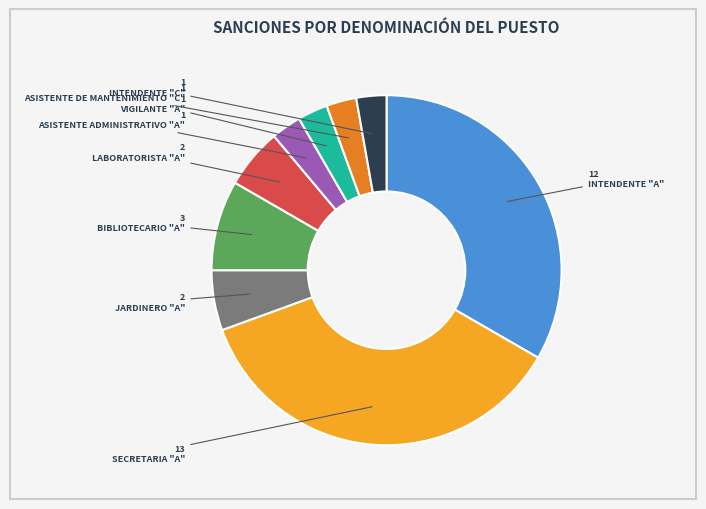

Combined, do ASISTENTE DE MANTENIMIENTO "C" and LABORATORISTA "A" account for over 50%?

No